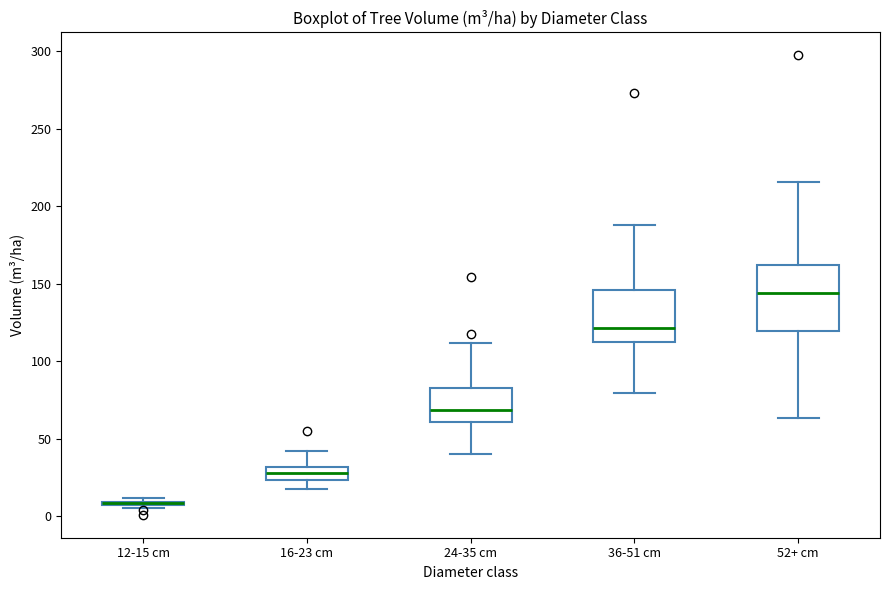

Reading left to right, transcribe this box plot: for each box, give where its median line is, the range the box spans, and where its two whiskers end, as read against the y-axis. The values are not printed on the chart, so give them approximately, as read against the axis.

12-15 cm: box collapsed to a line at 10, whiskers 5 to 10
16-23 cm: median 30 (inside the box), box 25 to 30, whiskers 20 to 40
24-35 cm: median 70, box 60 to 85, whiskers 40 to 110
36-51 cm: median 120, box 115 to 145, whiskers 80 to 190
52+ cm: median 145, box 120 to 160, whiskers 65 to 215